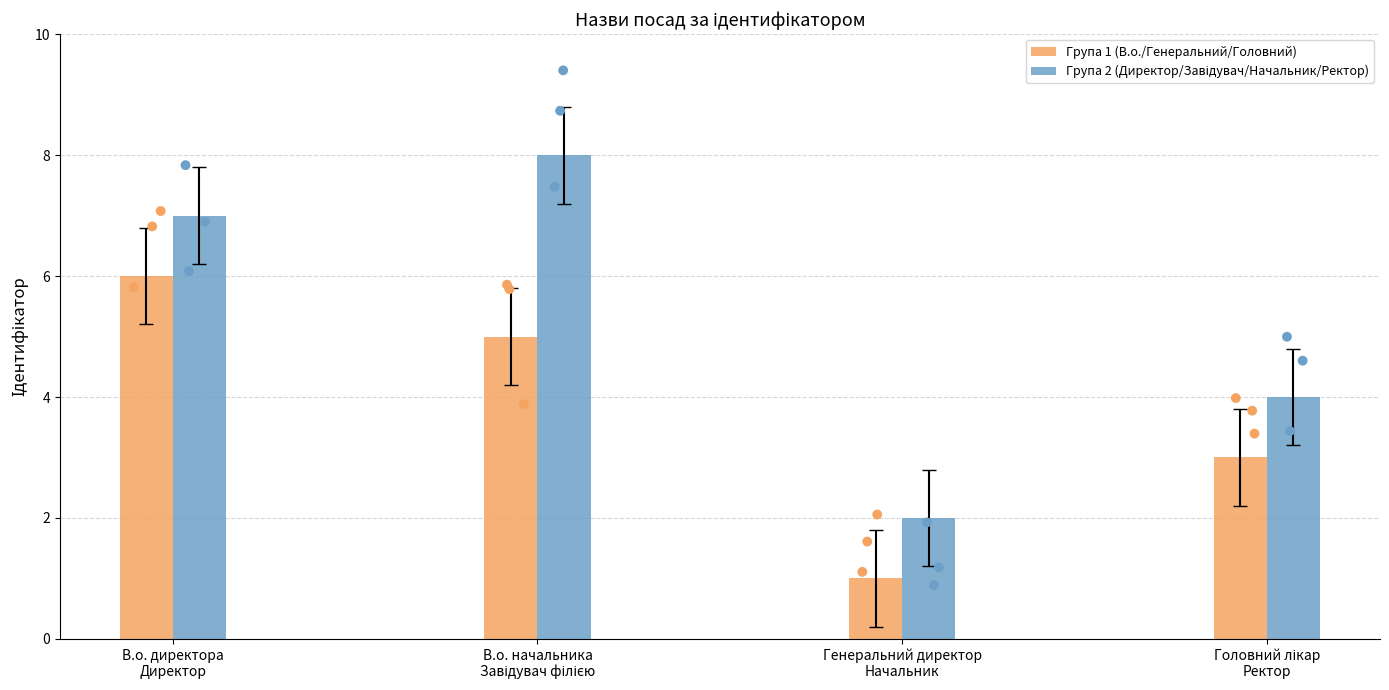

What is the total value across all series at Генеральний директор
Начальник?

3